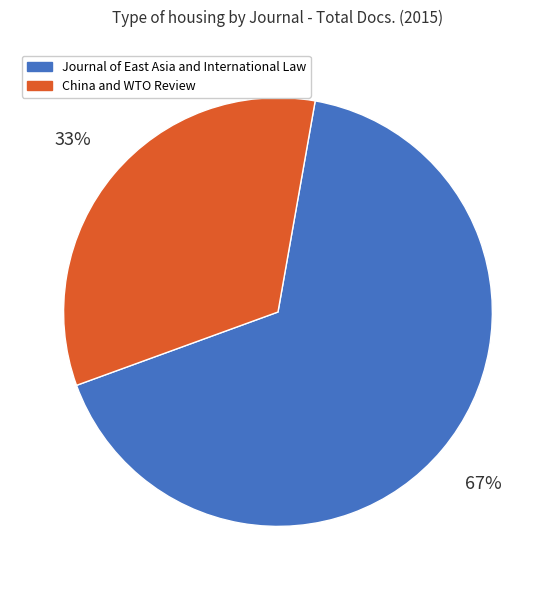

Which slice is the largest?

Journal of East Asia and International Law